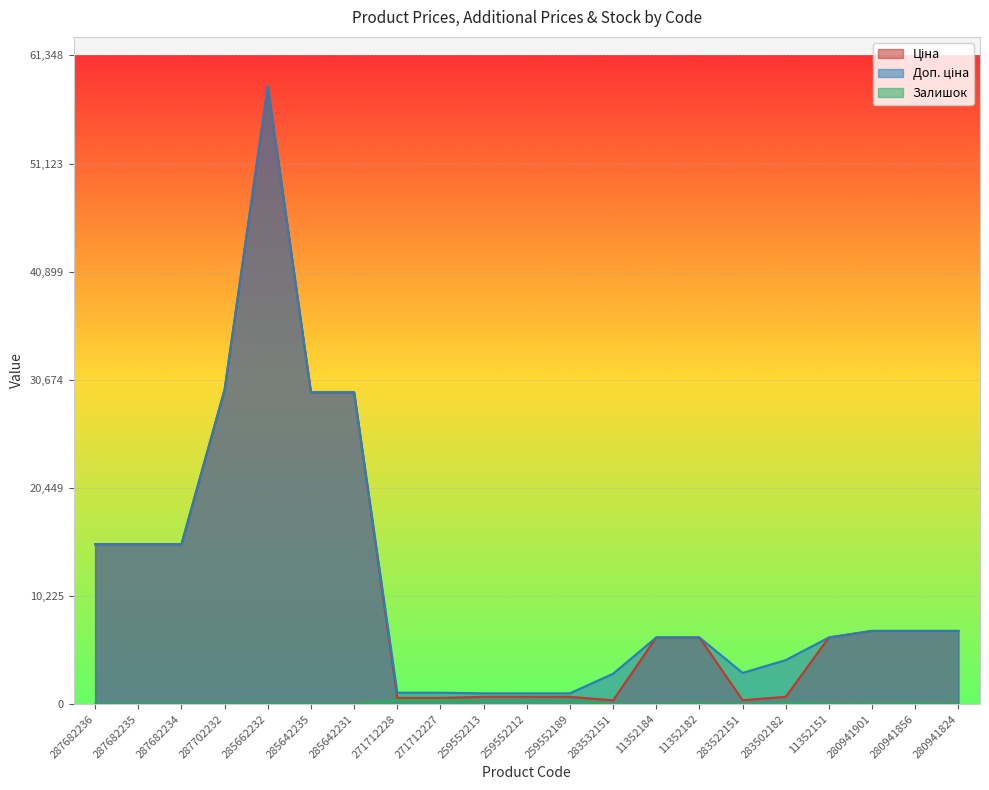

What is the highest value of the Ціна series?

58426.5